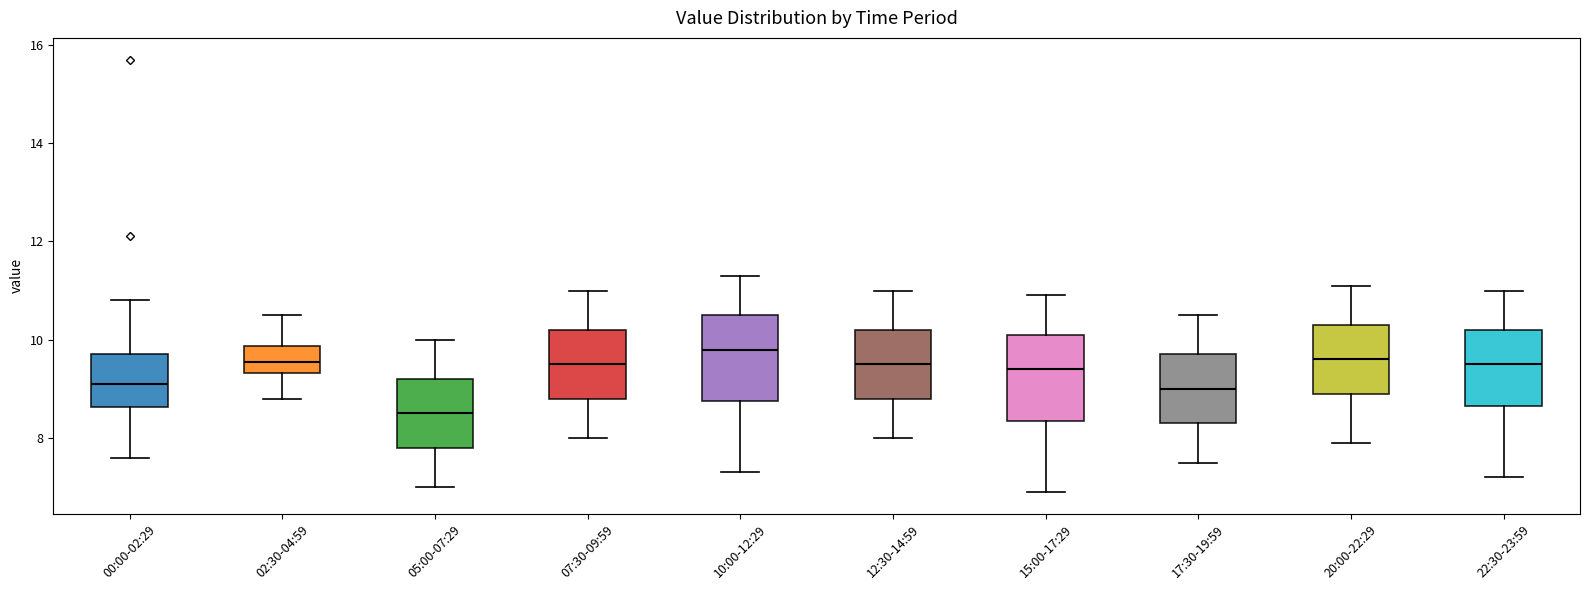

Where does the median line of the box for 10:00-12:29 sit on the y-axis? The values are not printed on the chart, so give them approximately, as read against the axis.

9.8